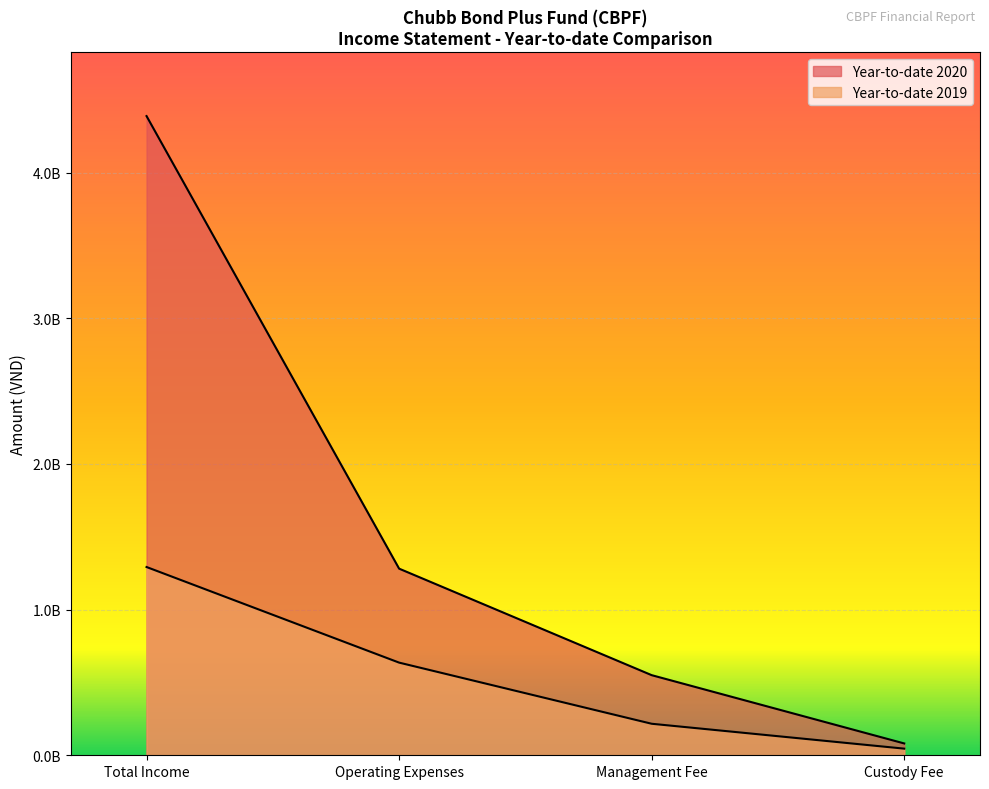

What is the difference between the maximum and minimum values in the Year-to-date 2020 series?

4306199040